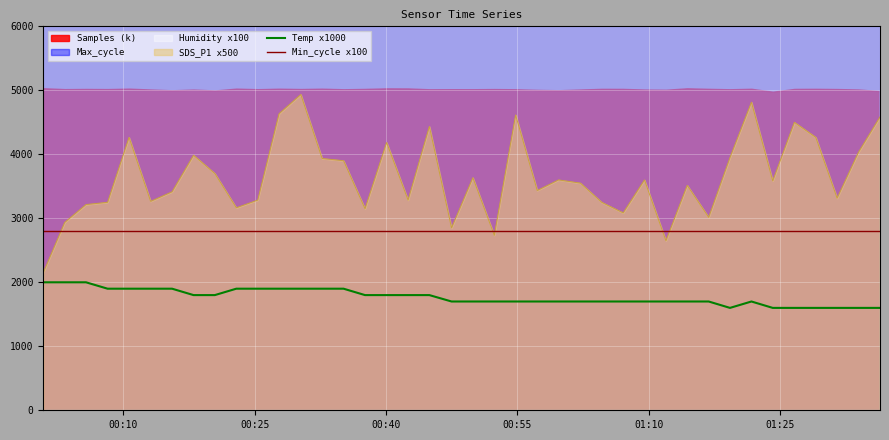

What is the maximum value for Min_cycle x100?

2800